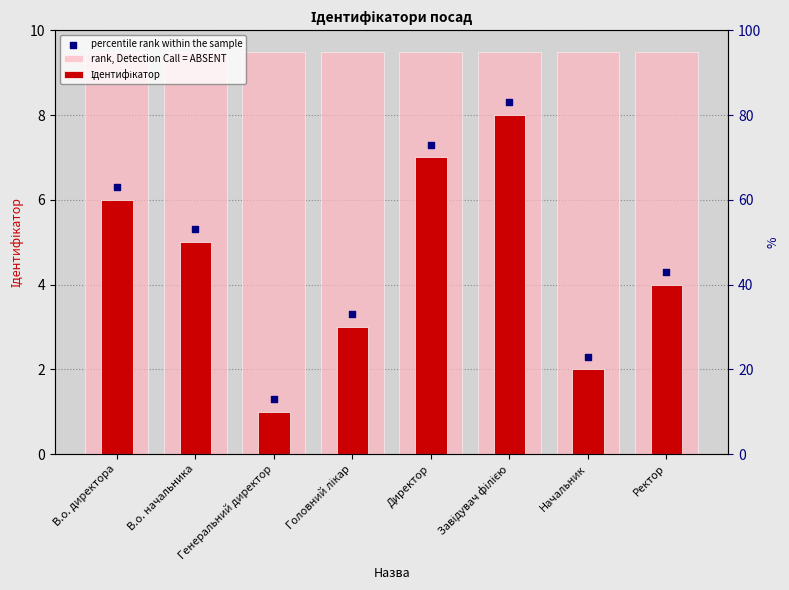

Which series has the widest spread of Y values?

percentile rank within the sample